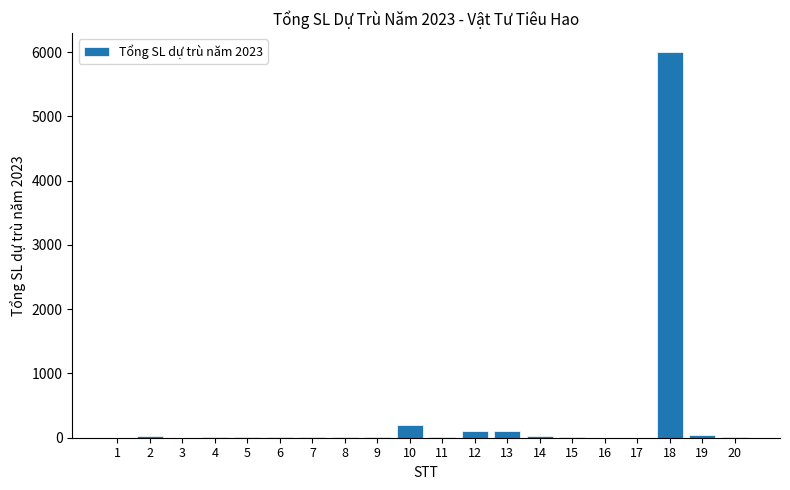

At which label is the value closest to 3000?

10